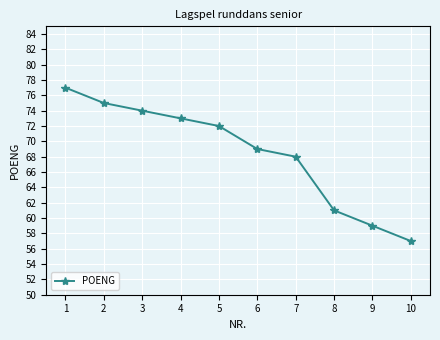

What is the value of the 6th point from the left?

69